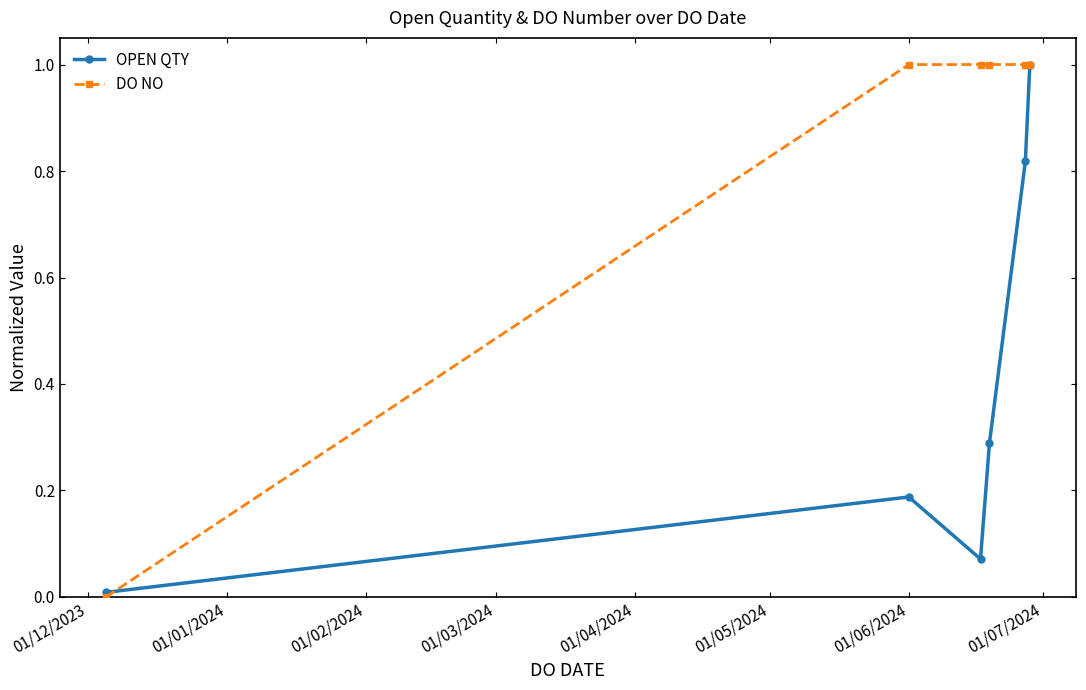

What is the greatest value displayed?

1.0